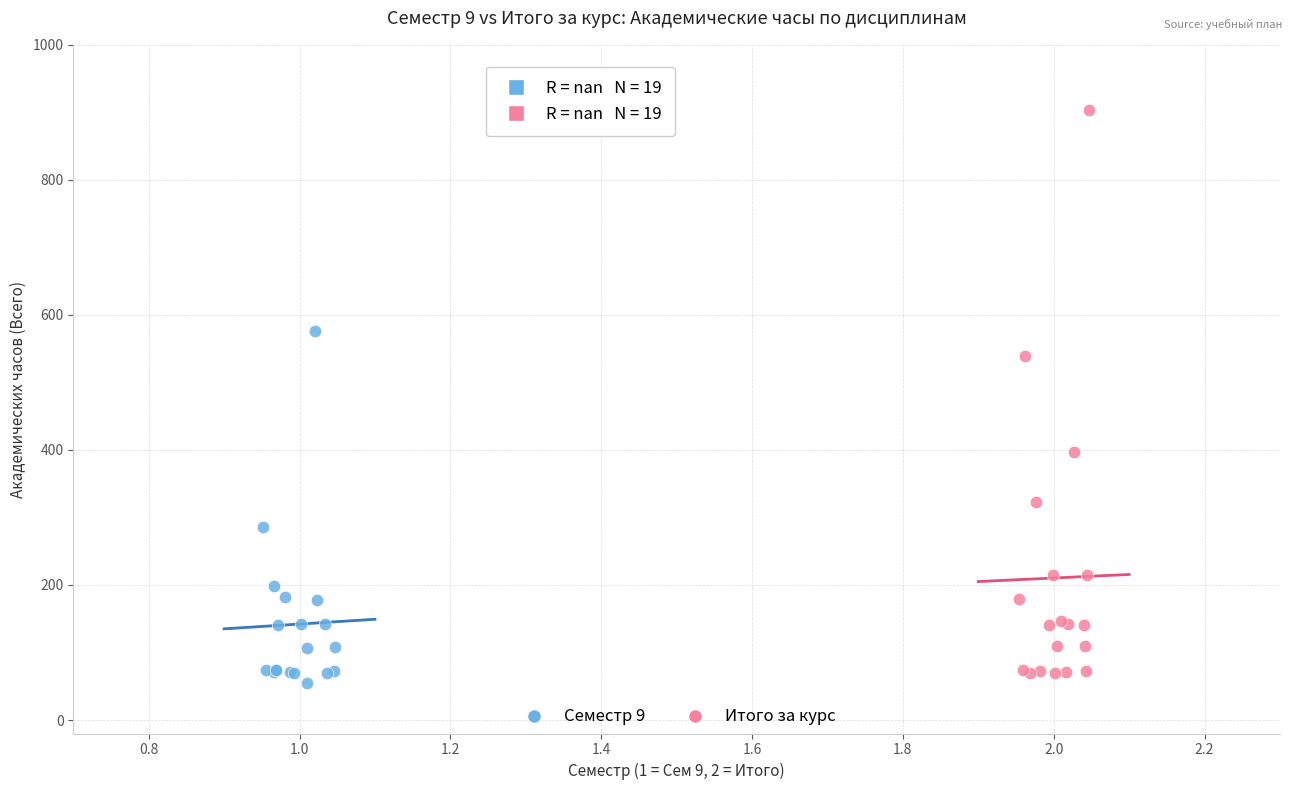

Which series has the largest Y range (max minus min)?

Итого за курс